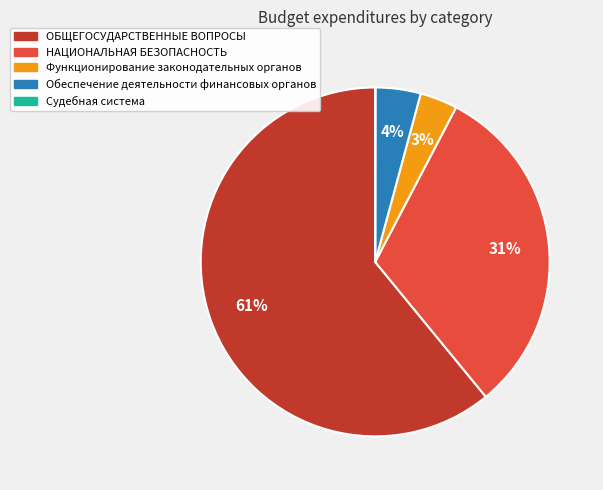

To the nearest percent, what is the average slice percentage?

20%